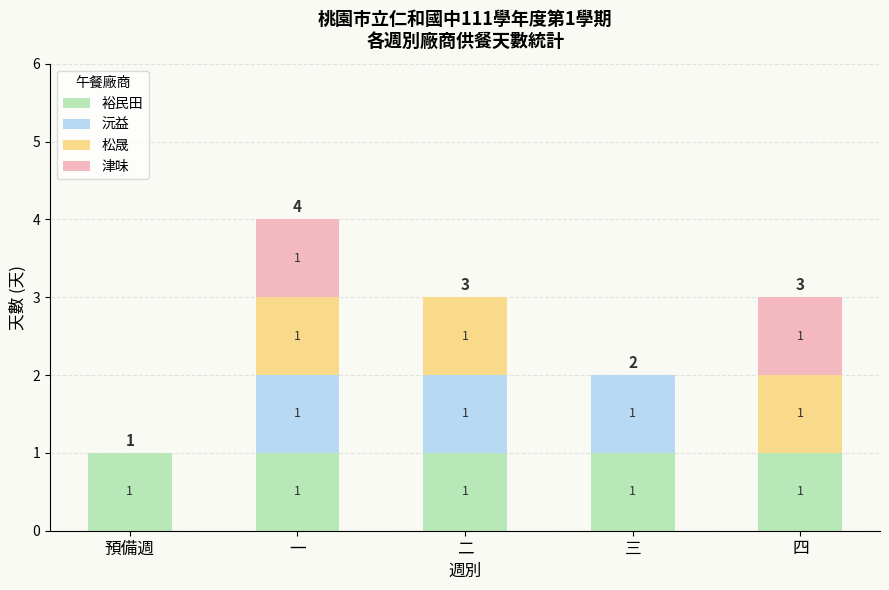

Reading left to right, what are the values for 裕民田?

預備週=1	一=1	二=1	三=1	四=1